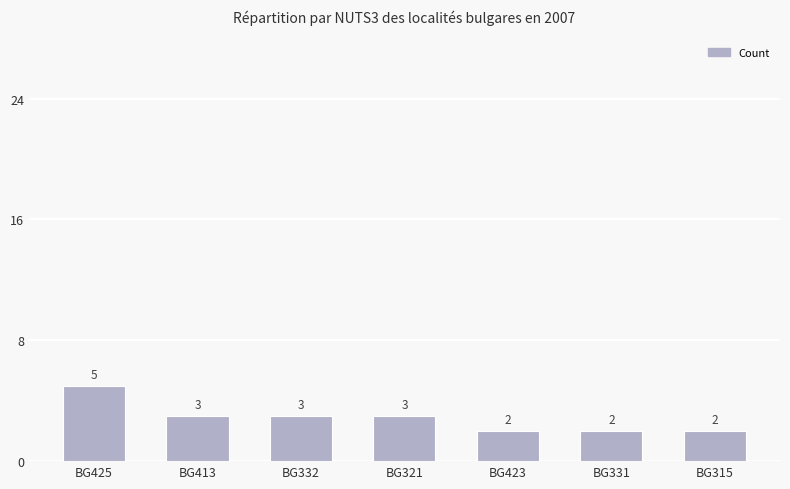

Read the value at BG413.

3